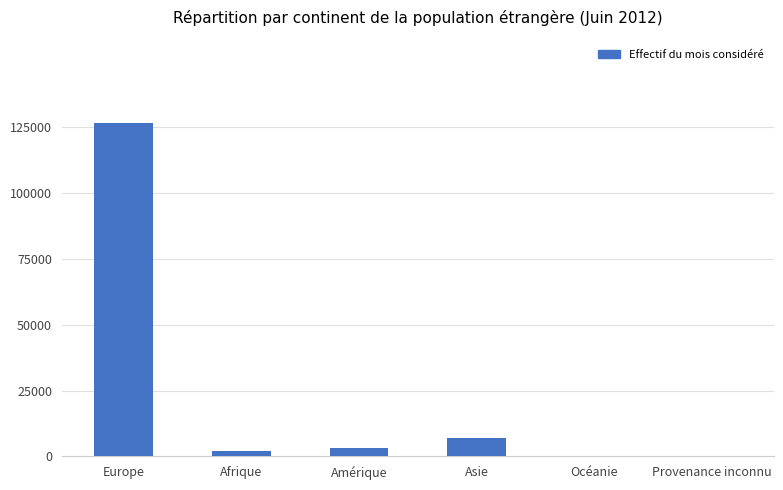

Which has a higher value, Europe or Océanie?

Europe